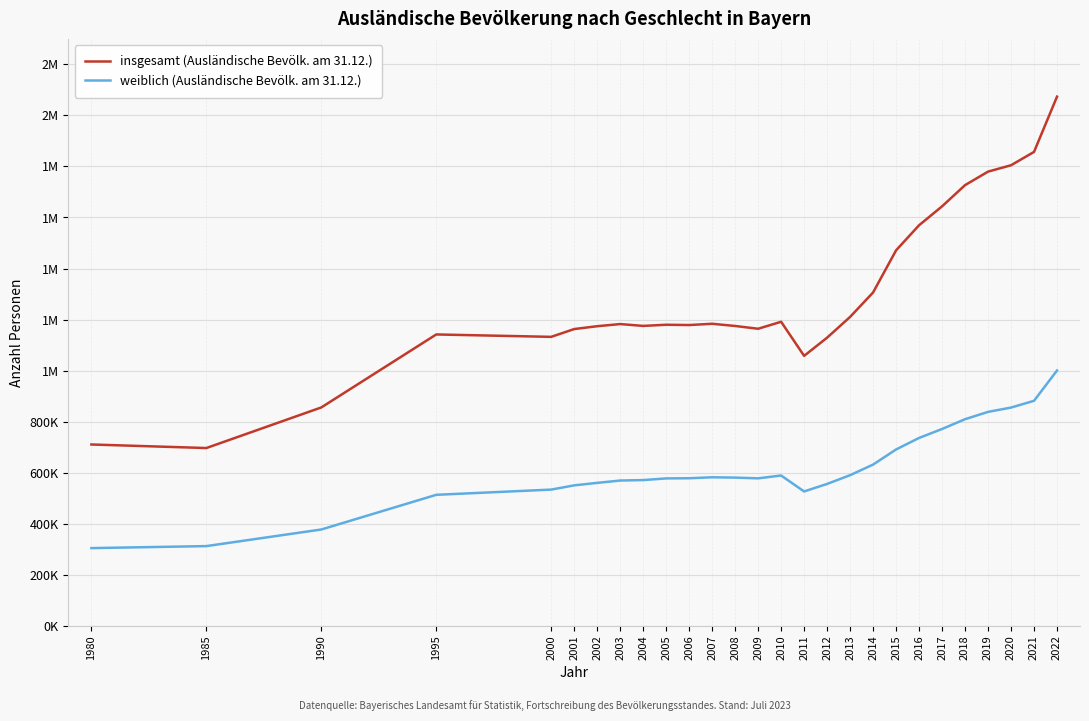

Rank the categories by weiblich (Ausländische Bevölk. am 31.12.) value from lowest to highest.

1980, 1985, 1990, 1995, 2011, 2000, 2001, 2012, 2002, 2003, 2004, 2005, 2009, 2006, 2008, 2007, 2010, 2013, 2014, 2015, 2016, 2017, 2018, 2019, 2020, 2021, 2022